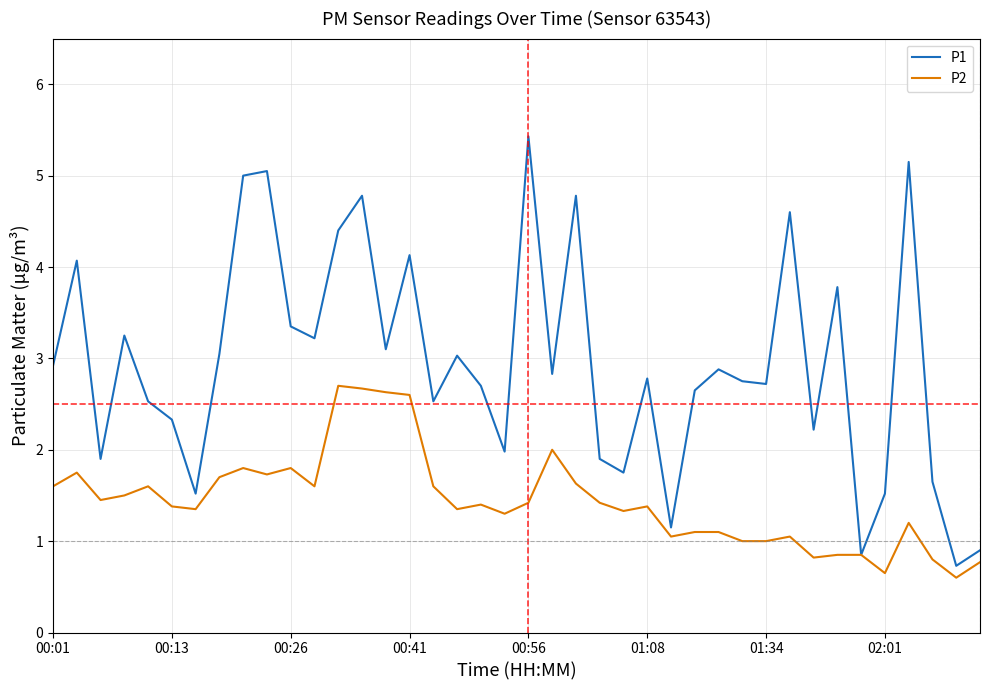

List the series in order of their overall mean, highest first.

P1, P2